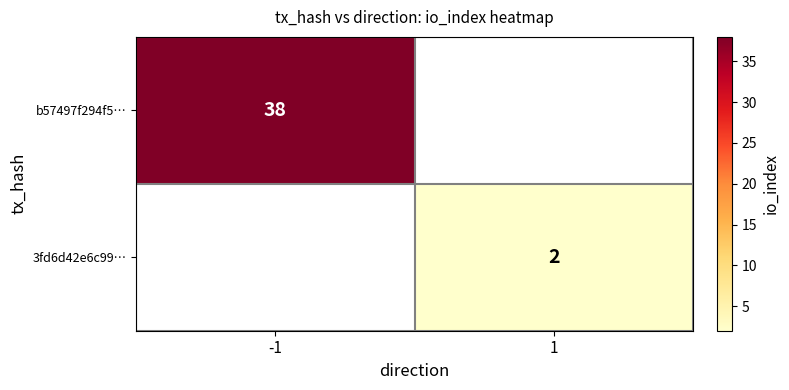

What is the minimum value shown in the chart?

2.0